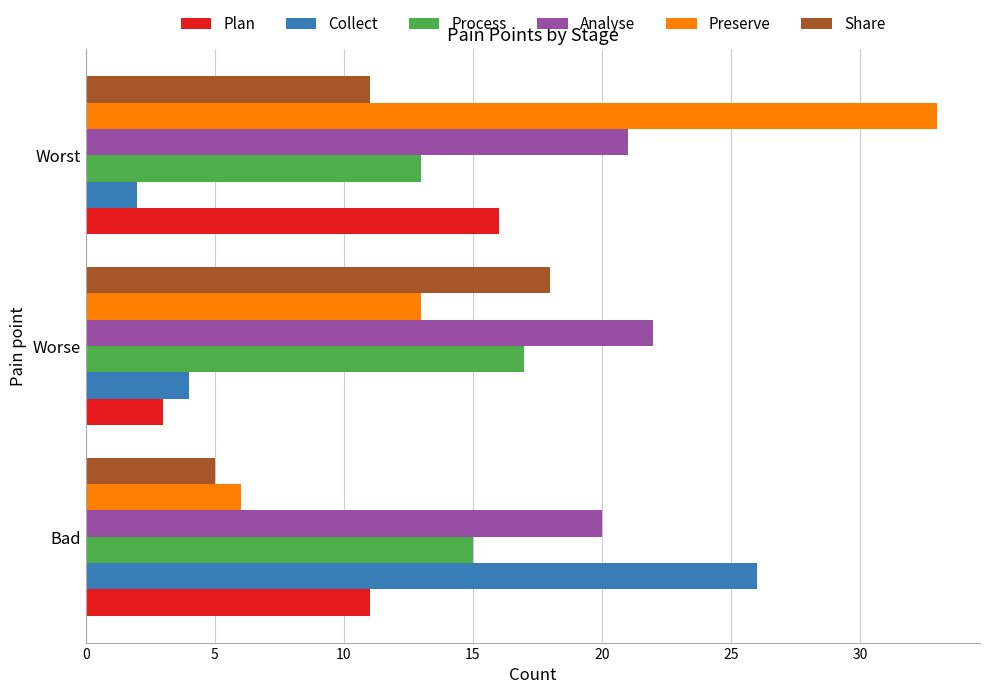

List the labels in order of Collect value, largest first.

Bad, Worse, Worst